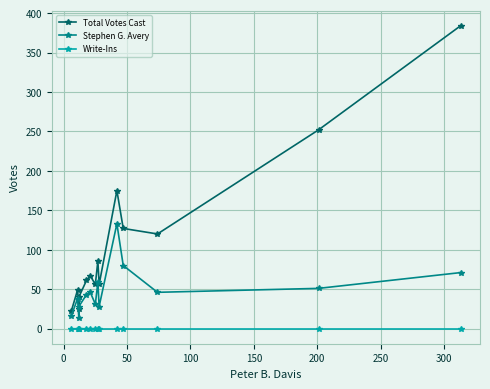

How many lines are shown in the chart?

3